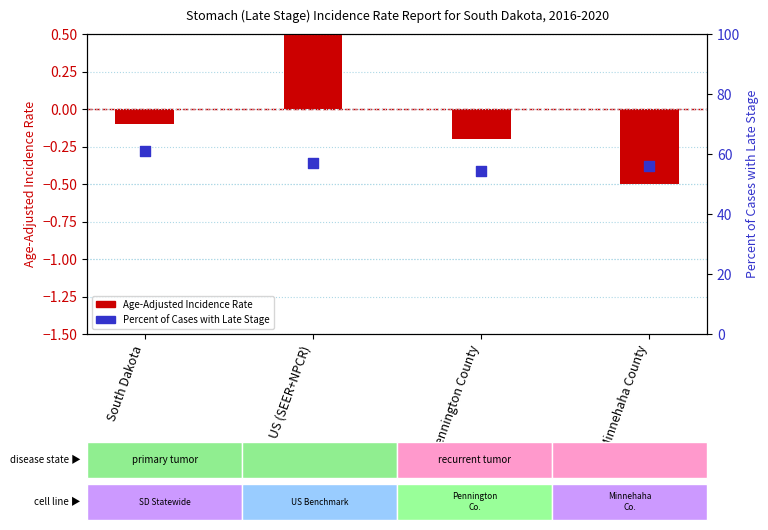

At how many categories does at least one series exceed 31?

4